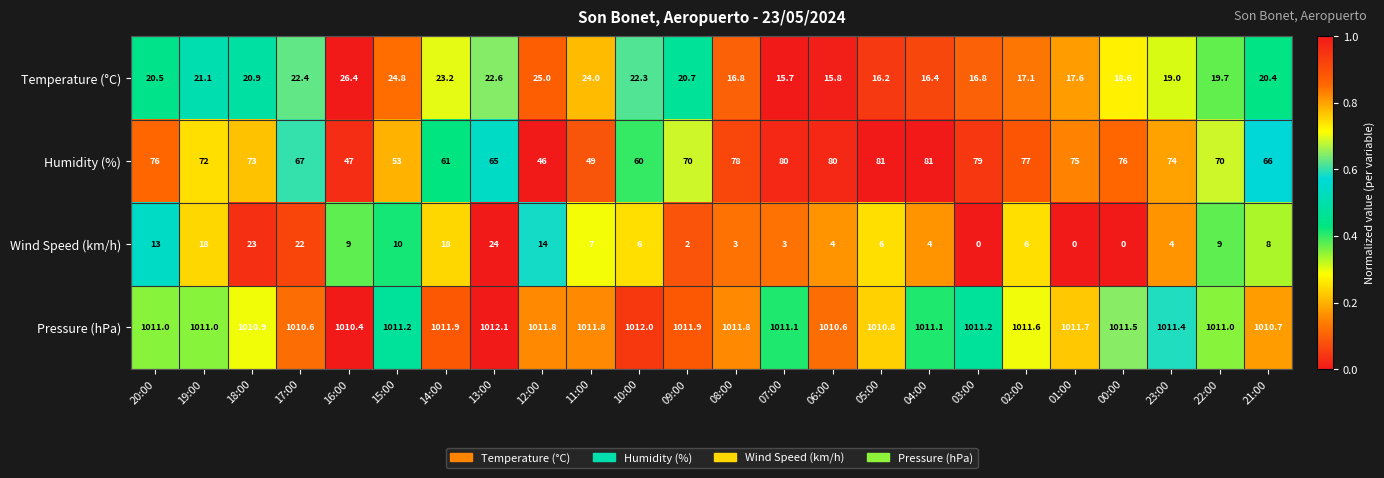

What value does the Humidity (%) series have at 04:00?

81.0